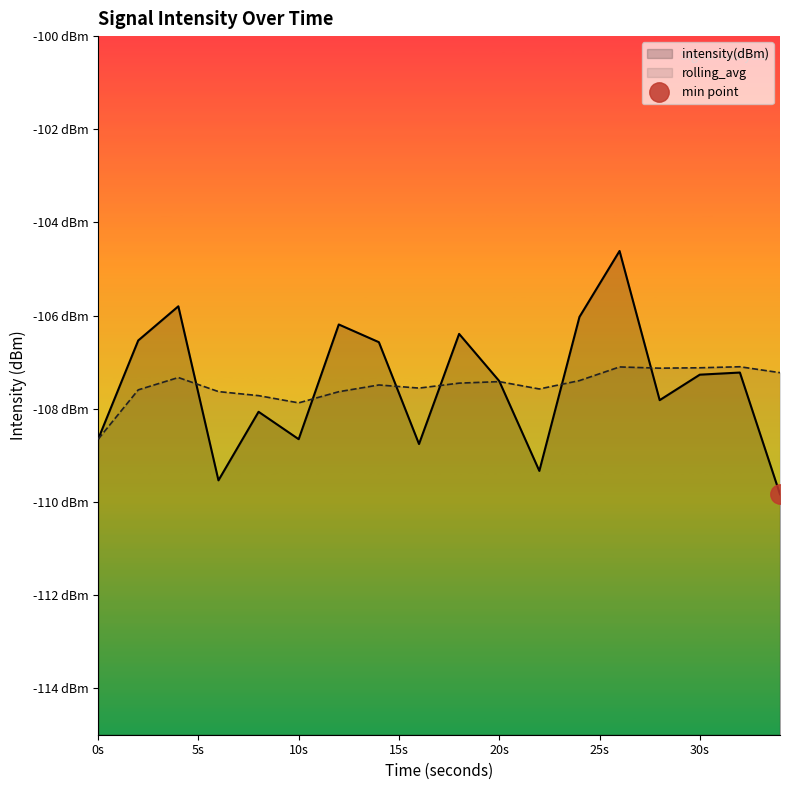

Which has a higher value, 10s or 0s?

10s